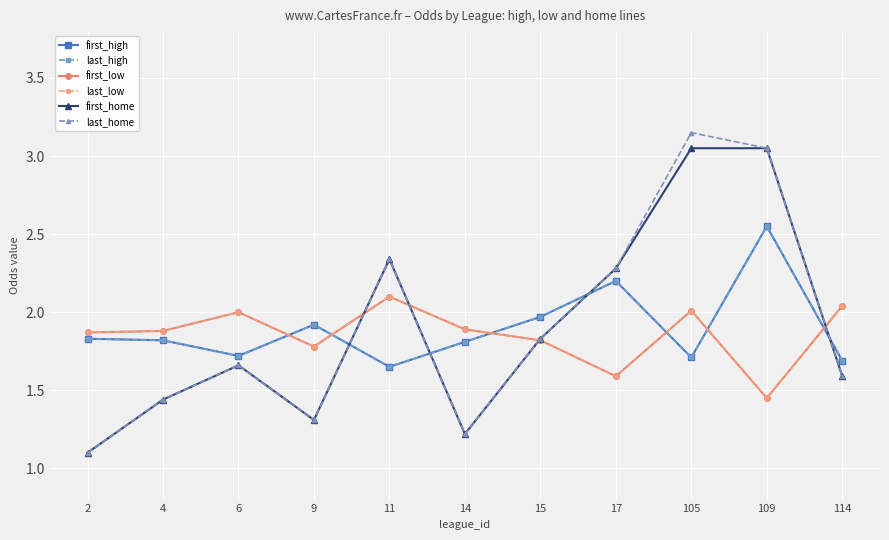

Rank the series at 109 from lowest to highest value.

first_low, last_low, first_high, last_high, first_home, last_home